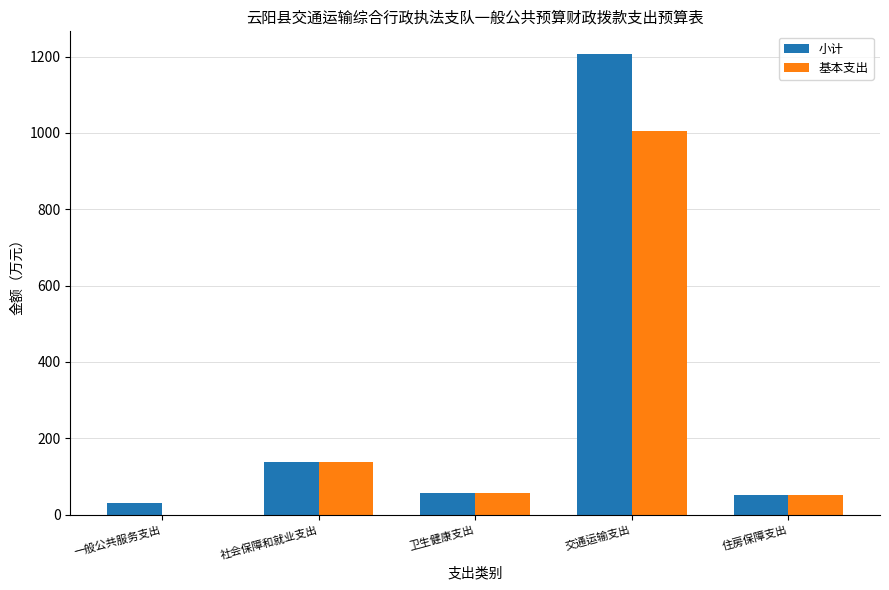

True or false: 小计 has a value of 510.3 at 交通运输支出.

False